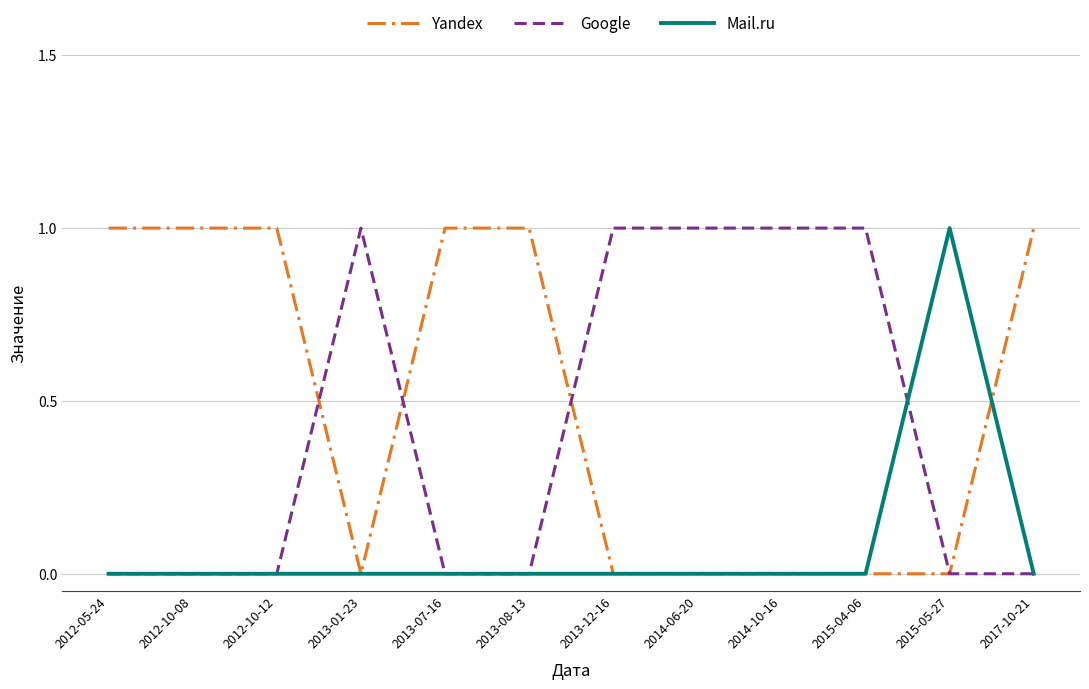

How many lines are shown in the chart?

3